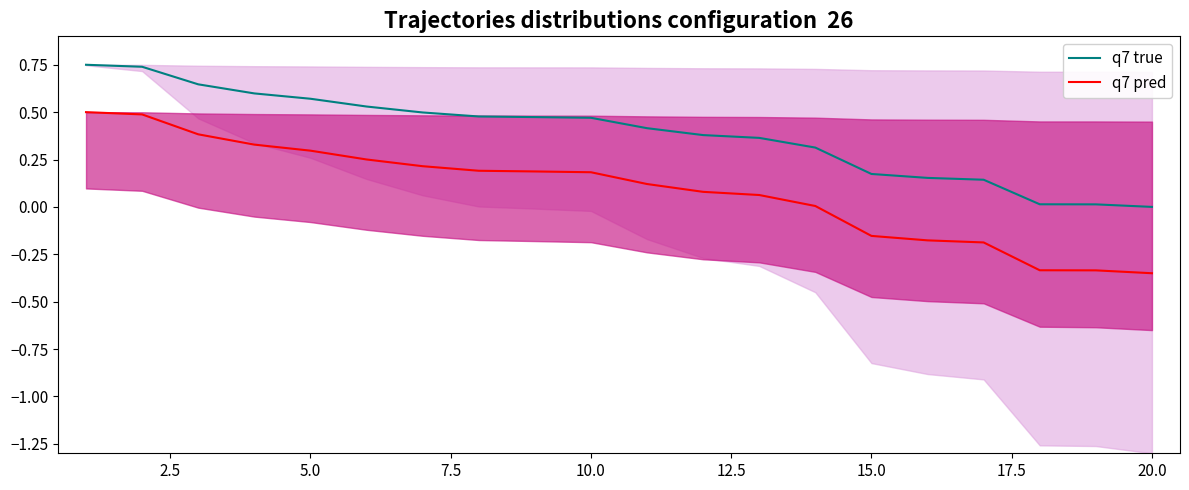

Count the number of data series in this chart.

2